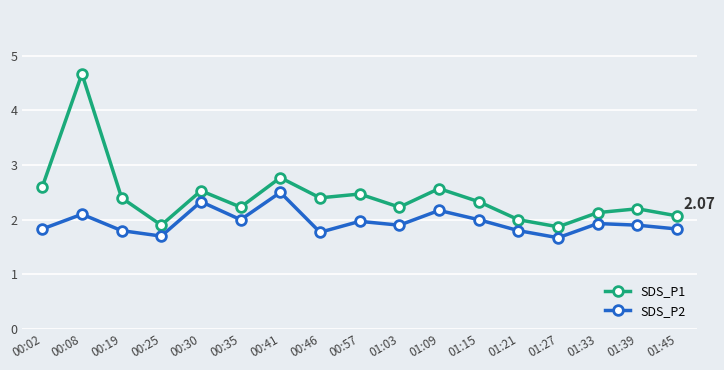

What is the total value across all series at 00:35?

4.2